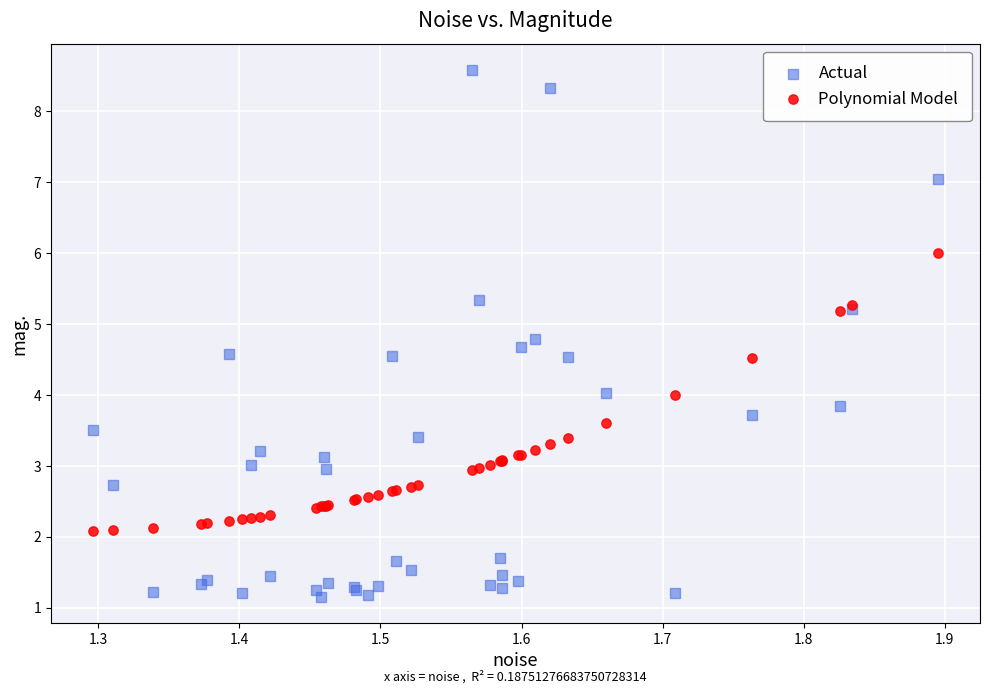

Which series has the largest Y range (max minus min)?

Actual